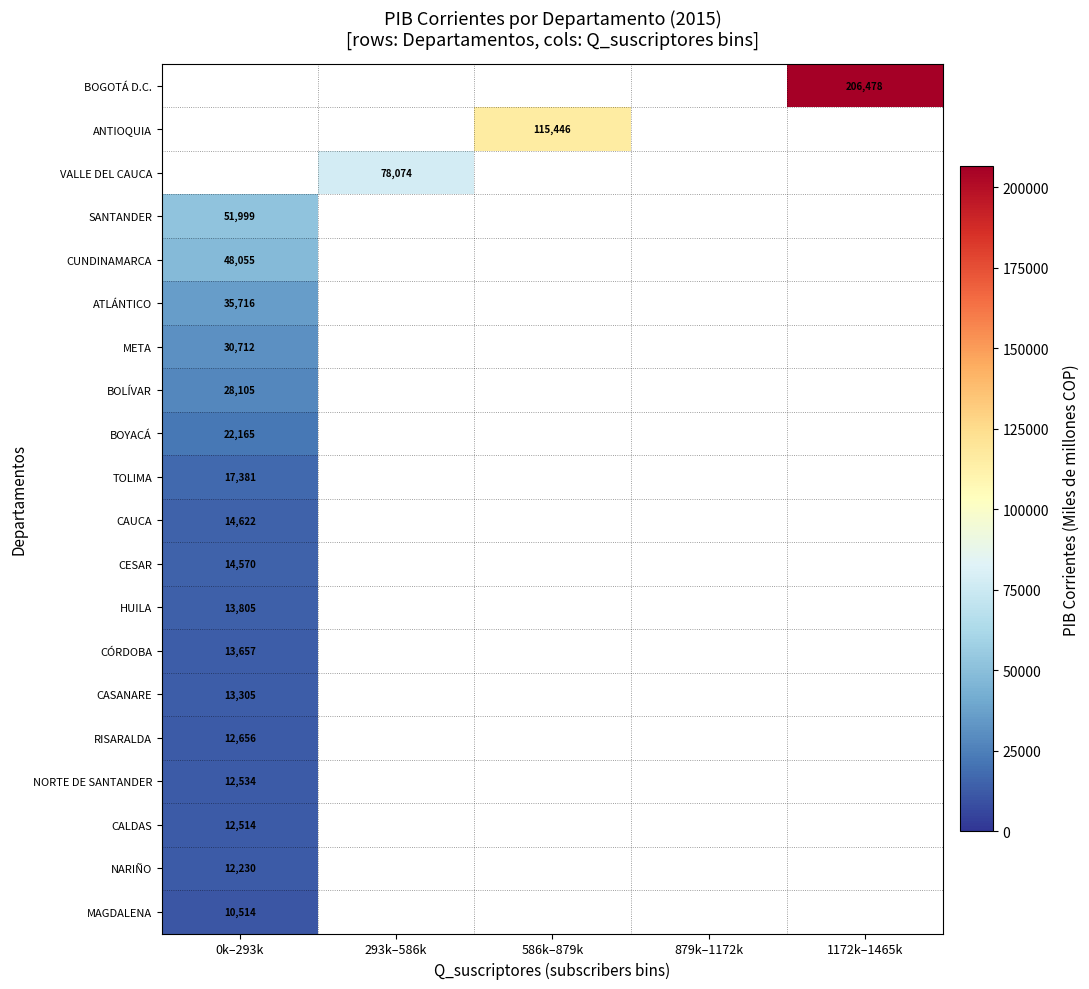

Is the value of HUILA at 0k–293k greater than the value of RISARALDA at 0k–293k?

Yes